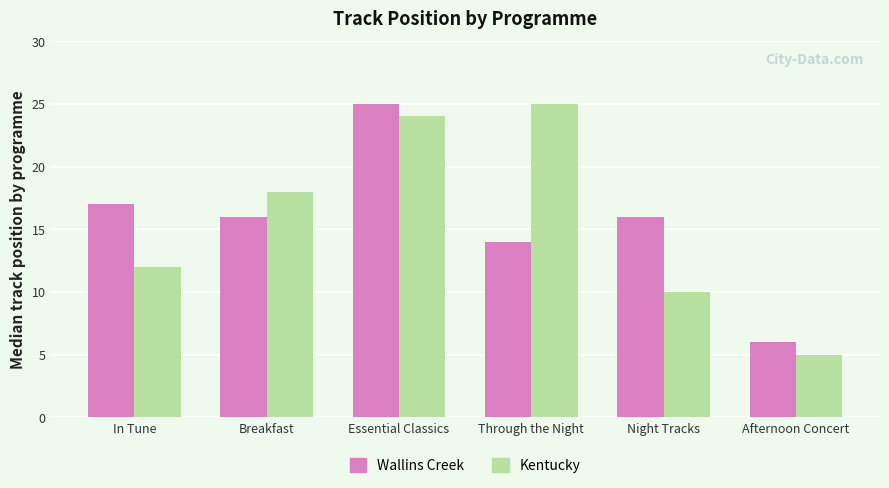

At Breakfast, list the series in order from largest to smallest.

Kentucky, Wallins Creek